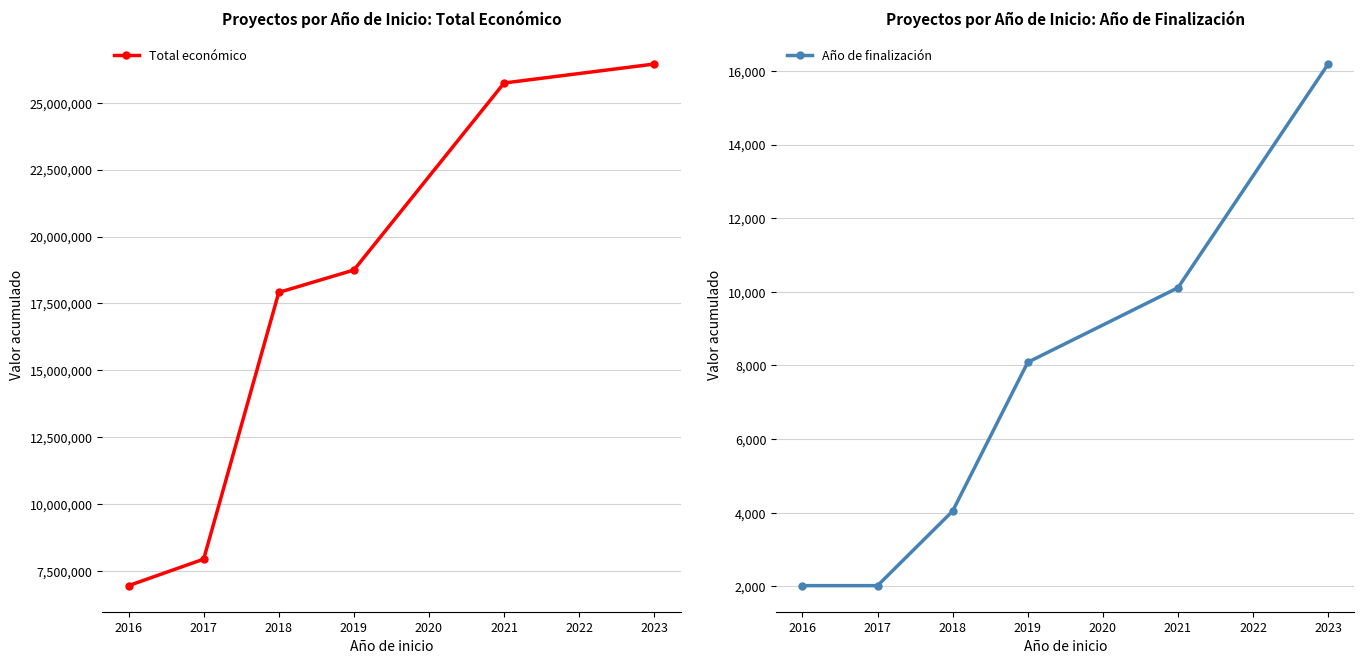

Which series has the largest total across all categories?

Total económico